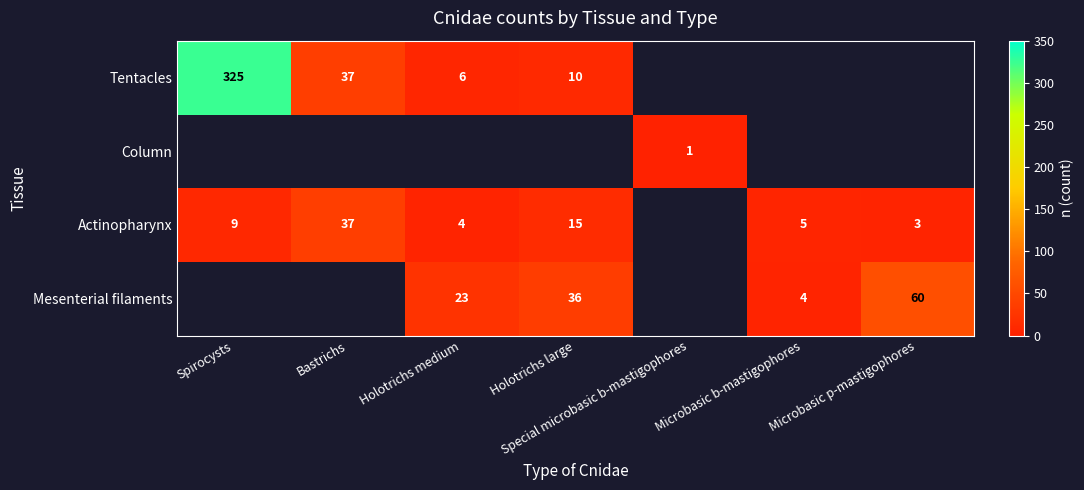

What is the sum of the Actinopharynx values at Bastrichs and Spirocysts?

46